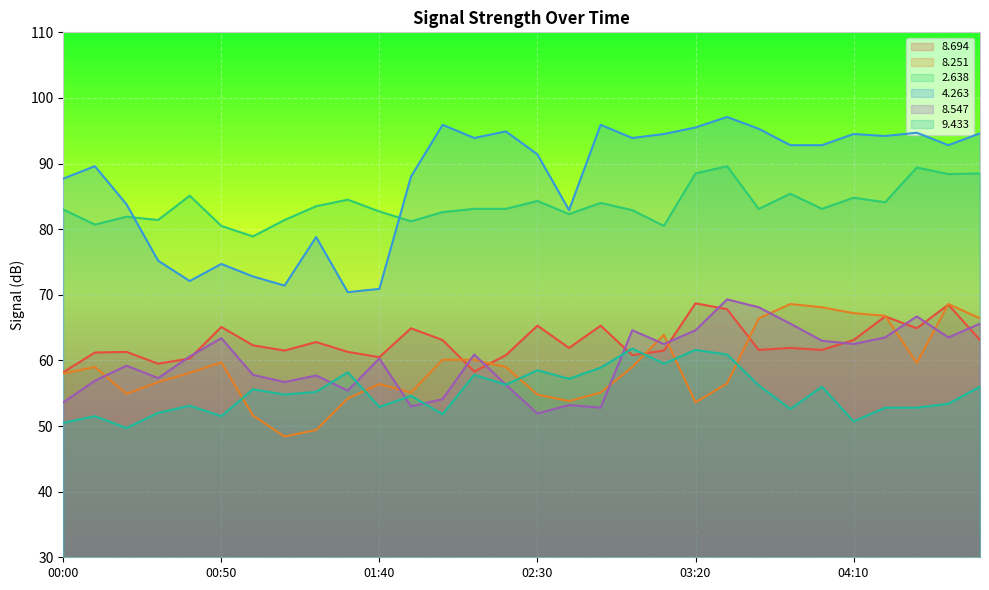

True or false: 8.547 has a value of 20.2 at 03:20.

False